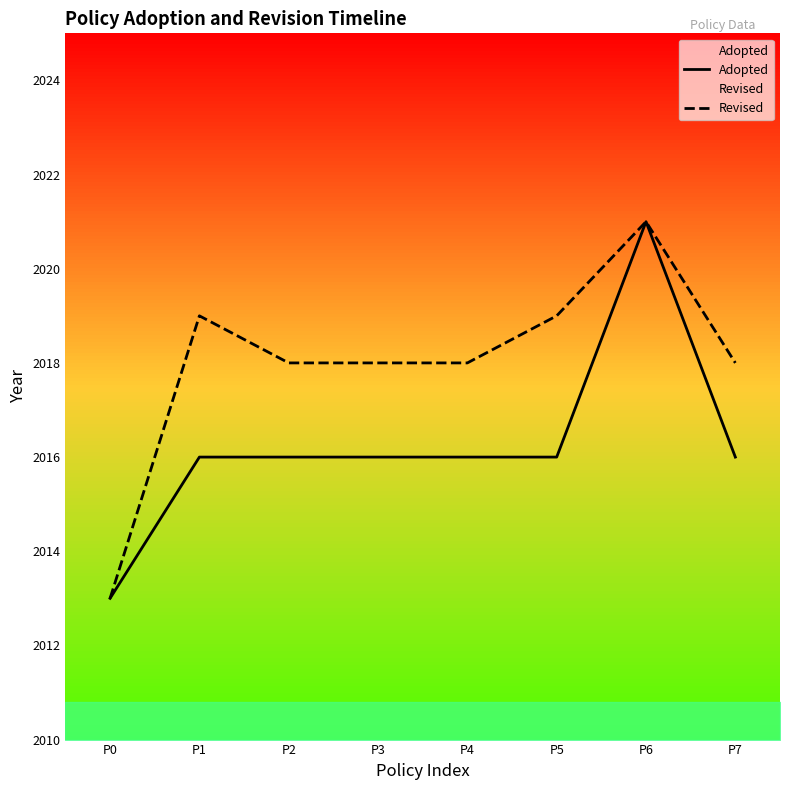

True or false: Revised and Adopted intersect in this chart.

False